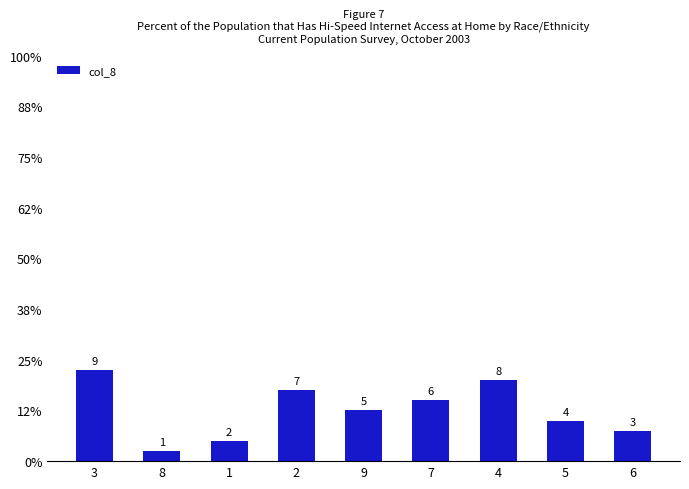

What is the label of the 2nd bar from the left?

8